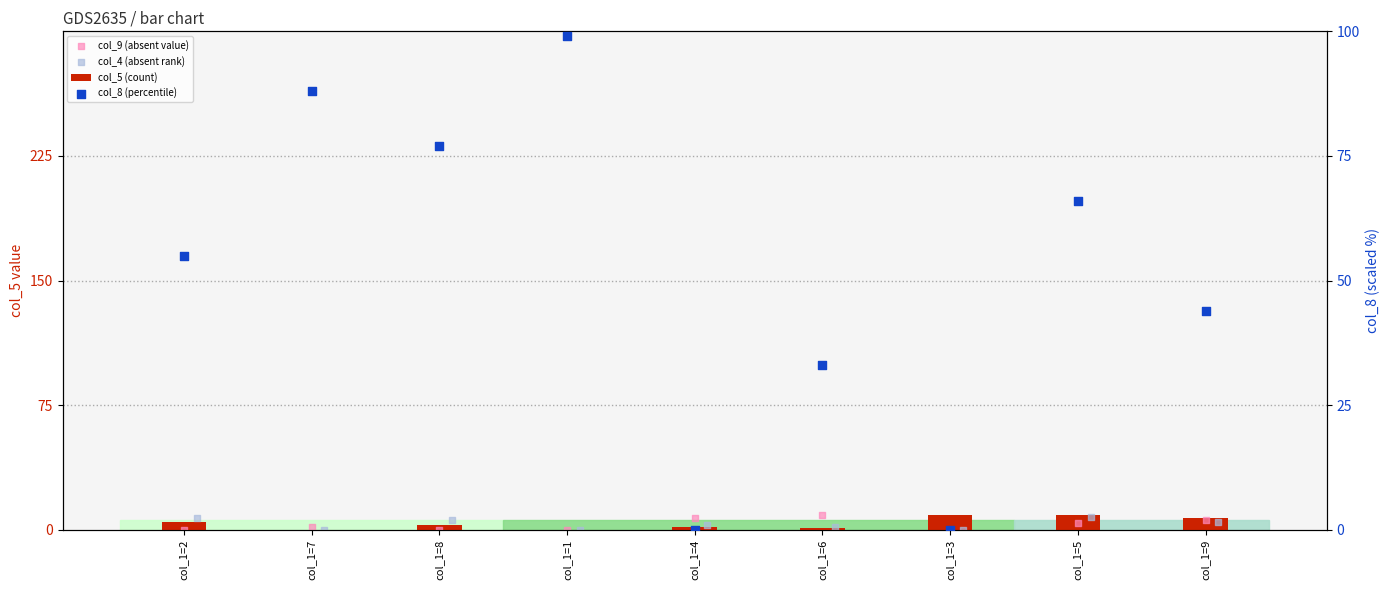

Is the value of col_5 (count) at col_1=7 greater than the value of col_9 (absent value) at col_1=5?

No